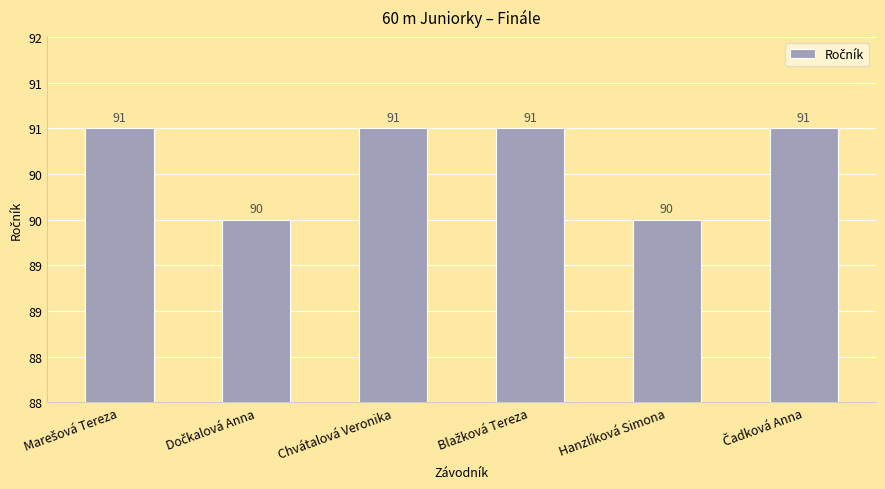

Does the chart contain stacked bars?

No